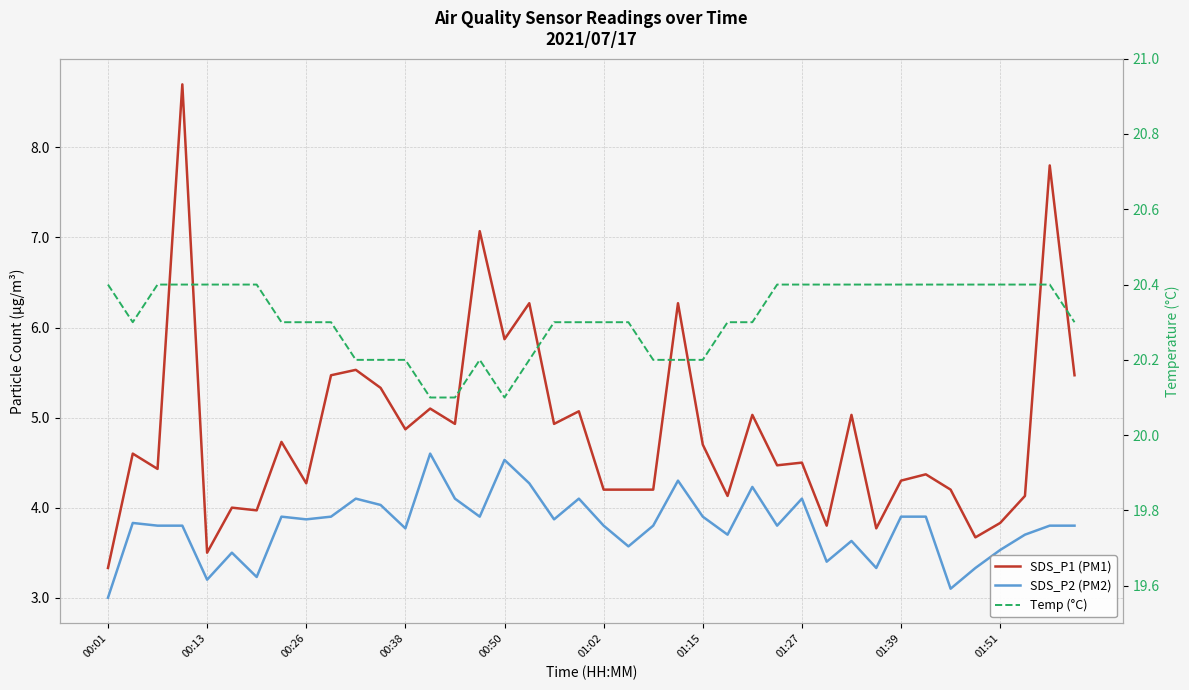

Is it true that Temp (°C) equals 27.4 at 23?

False